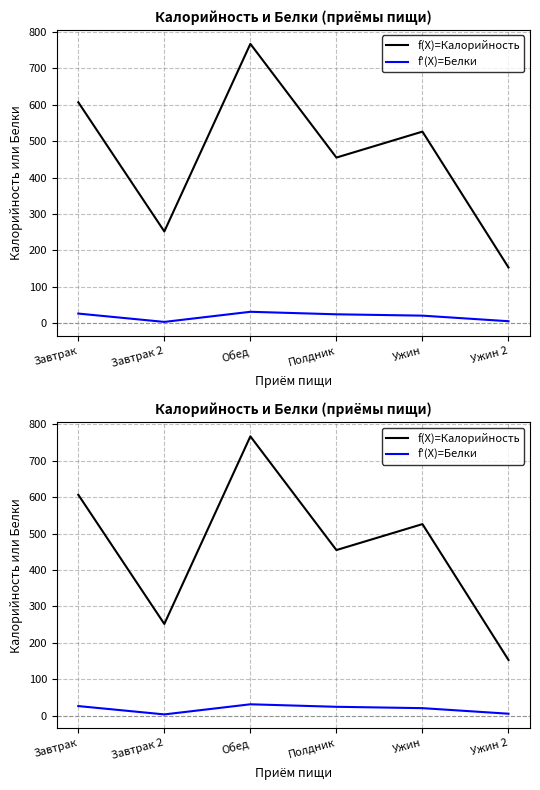

What is the minimum value shown in the chart?

3.5